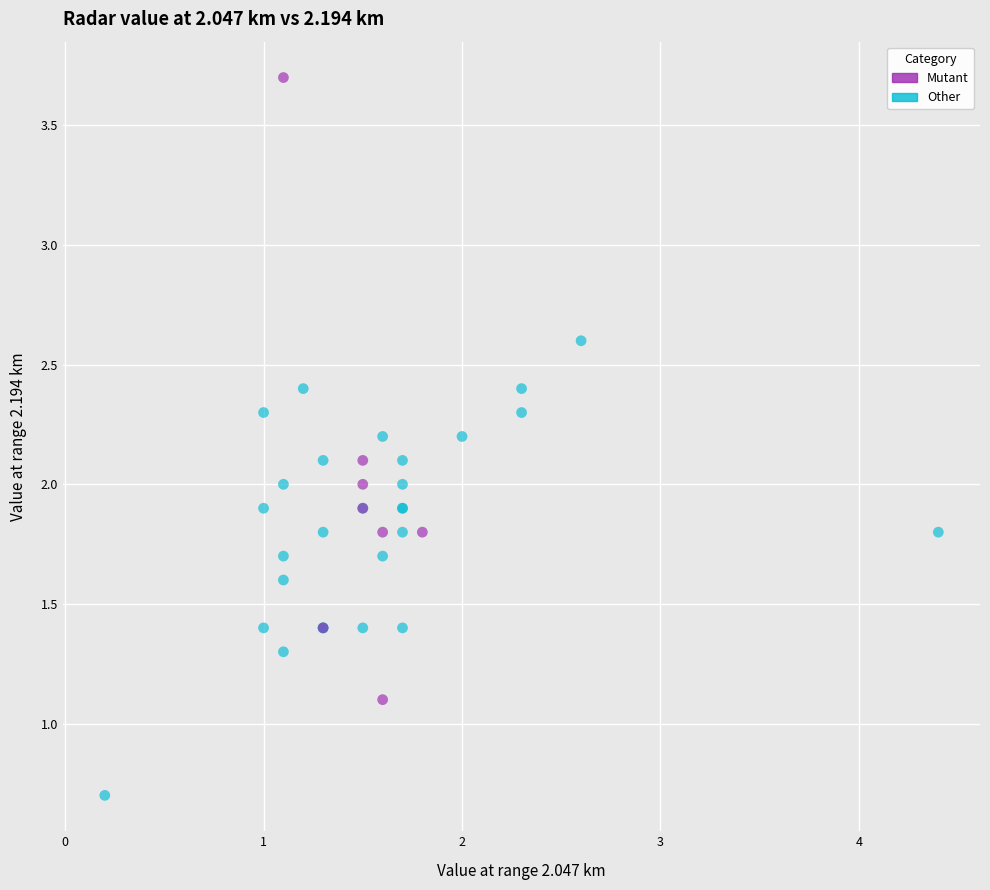

Which series has the largest Y range (max minus min)?

Mutant